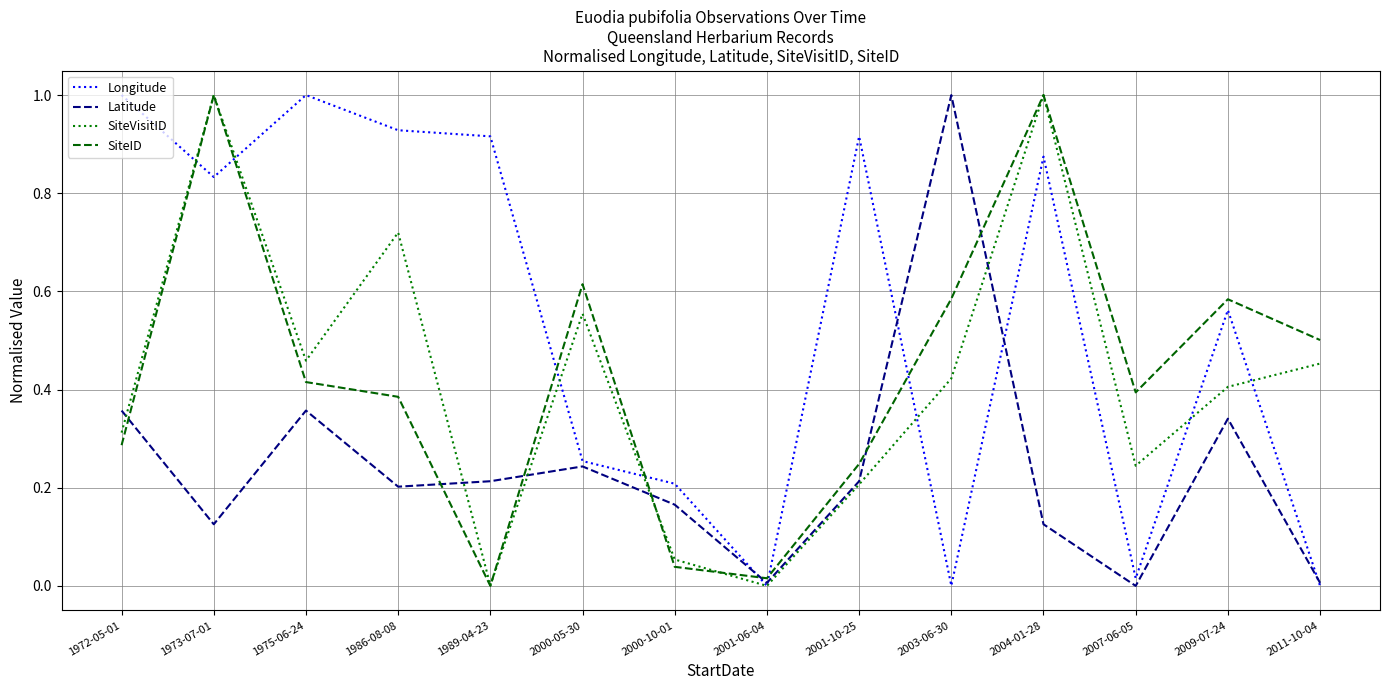

What is the maximum value for SiteVisitID?

1.0